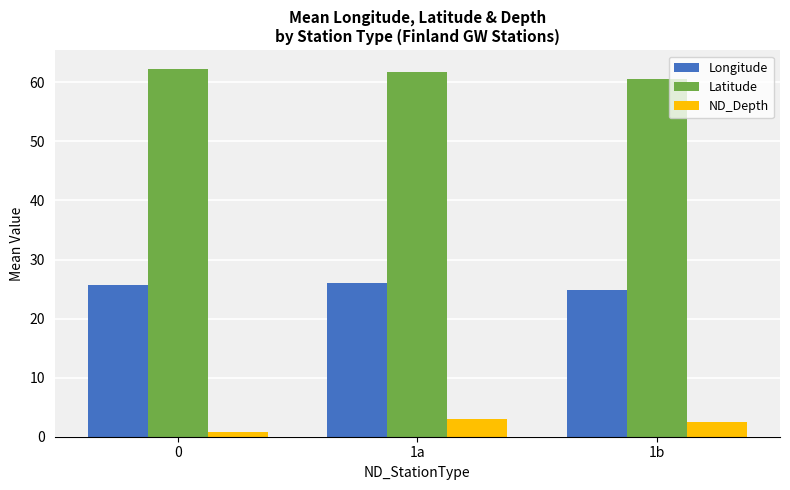

How many categories are shown in the chart?

3